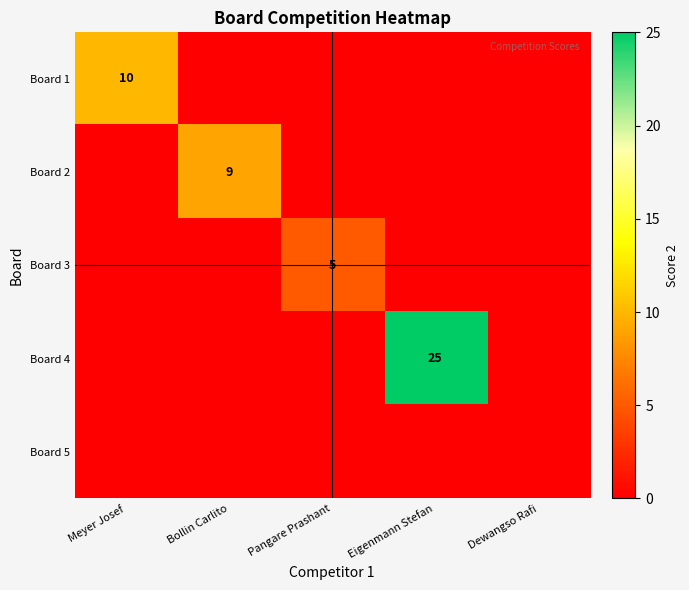

The value of Board 1 at Meyer Josef is 10. True or false?

True